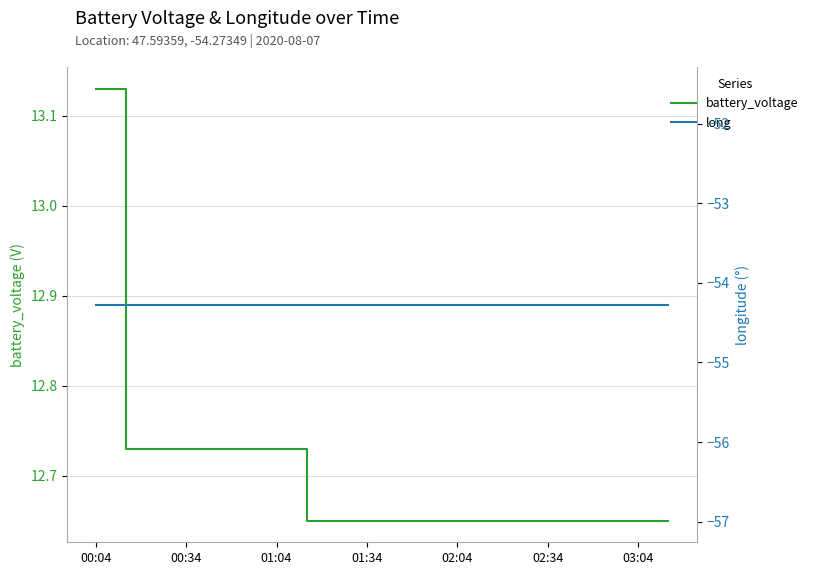

Which series has the largest total across all categories?

battery_voltage